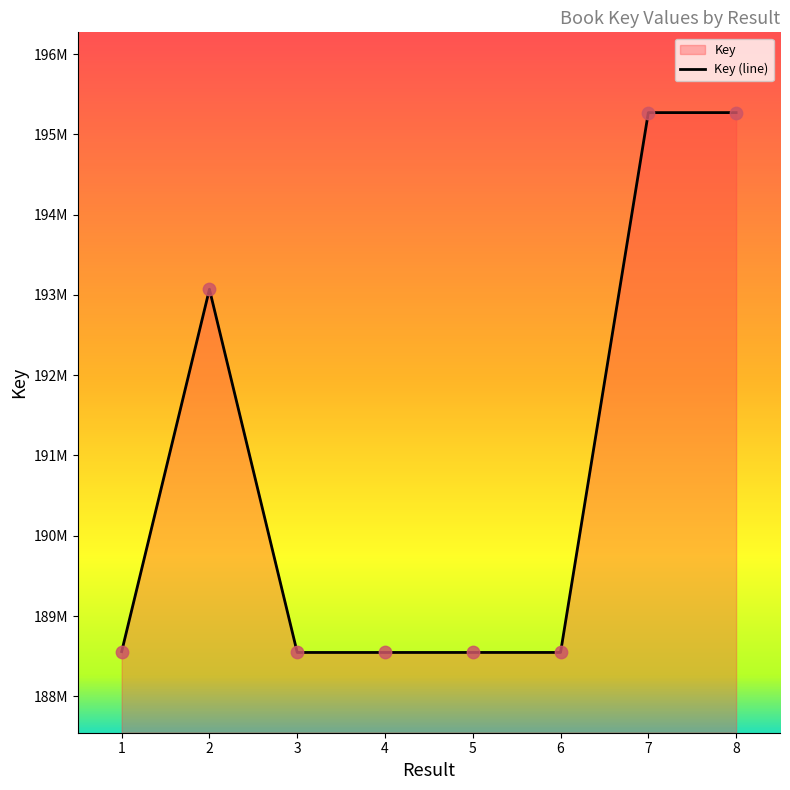

What is the change in value from 2 to 7?

+2200946